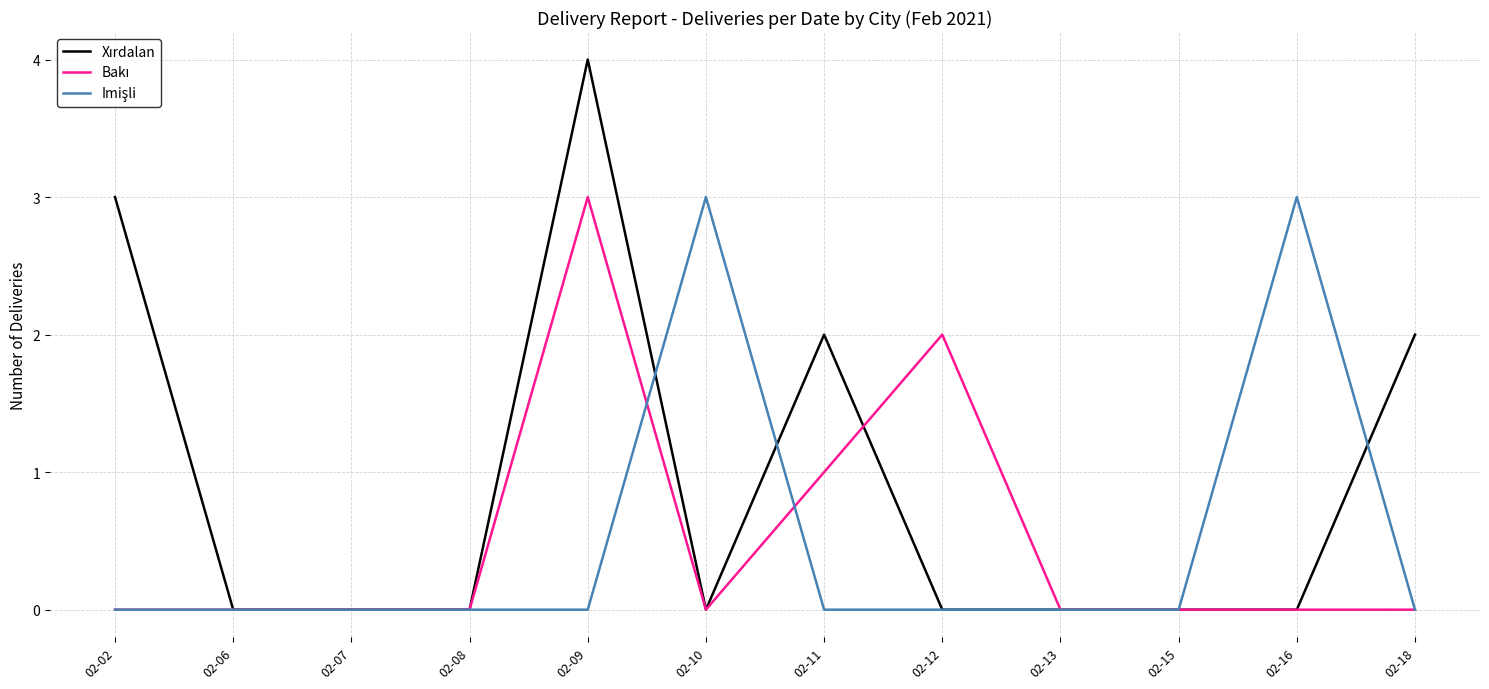

What is the maximum value shown in the chart?

4